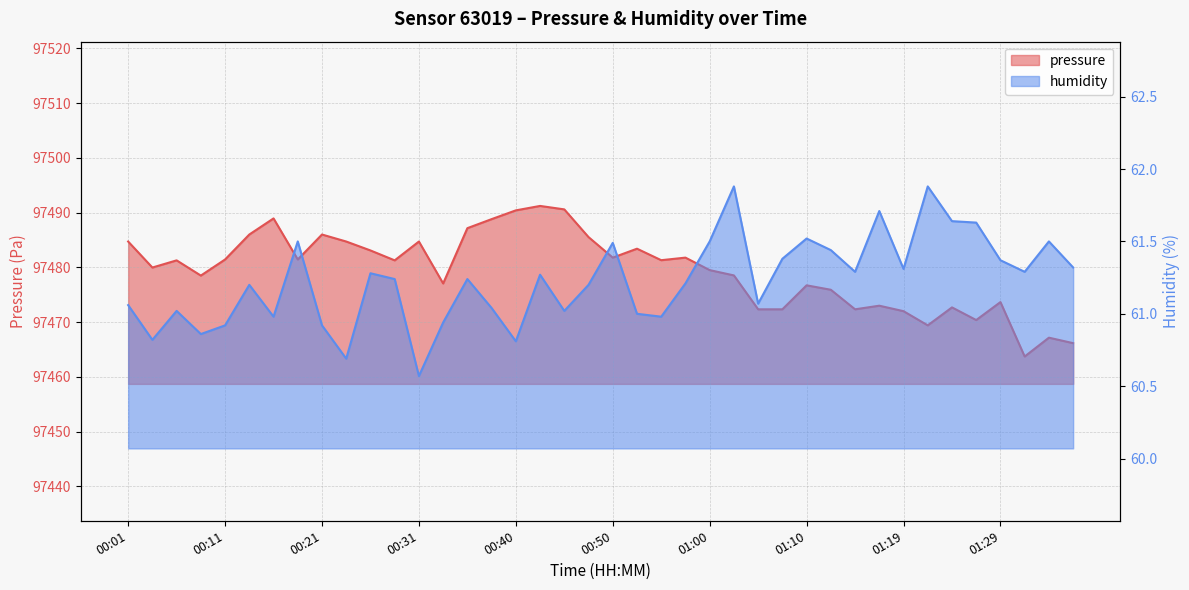

The pressure series shows 97487.2 at 00:36. True or false?

True